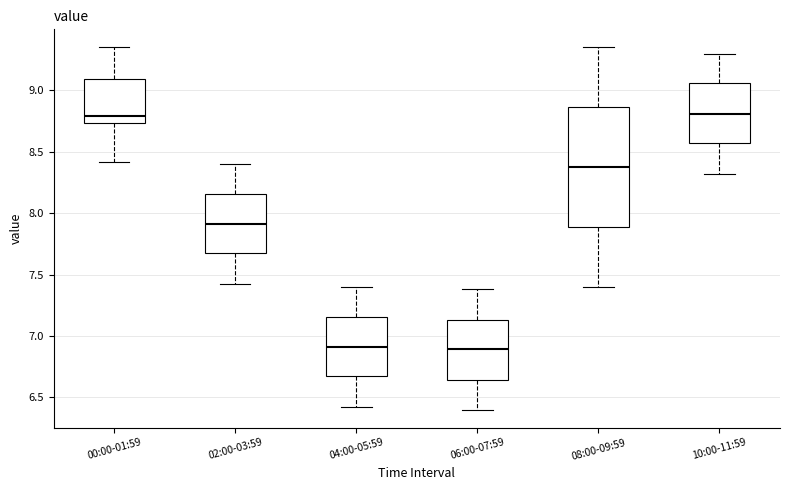

Reading left to right, read every box against the y-axis: the position of its median line, the range the box covers, and the ends of its whiskers. The values are not printed on the chart, so give them approximately, as read against the axis.

00:00-01:59: median 8.80, box 8.75 to 9.10, whiskers 8.40 to 9.35
02:00-03:59: median 7.90, box 7.65 to 8.15, whiskers 7.40 to 8.40
04:00-05:59: median 6.90, box 6.65 to 7.15, whiskers 6.40 to 7.40
06:00-07:59: median 6.90, box 6.65 to 7.15, whiskers 6.40 to 7.40
08:00-09:59: median 8.40, box 7.90 to 8.85, whiskers 7.40 to 9.35
10:00-11:59: median 8.80, box 8.55 to 9.05, whiskers 8.30 to 9.30